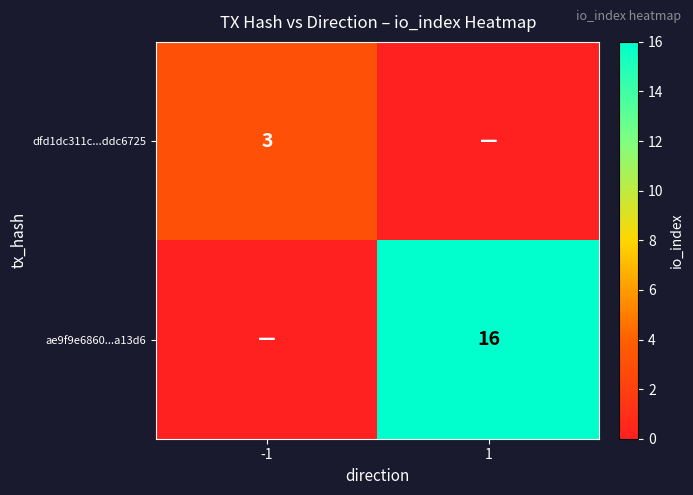

Is it true that ae9f9e6860...a13d6 equals 16 at 1?

True